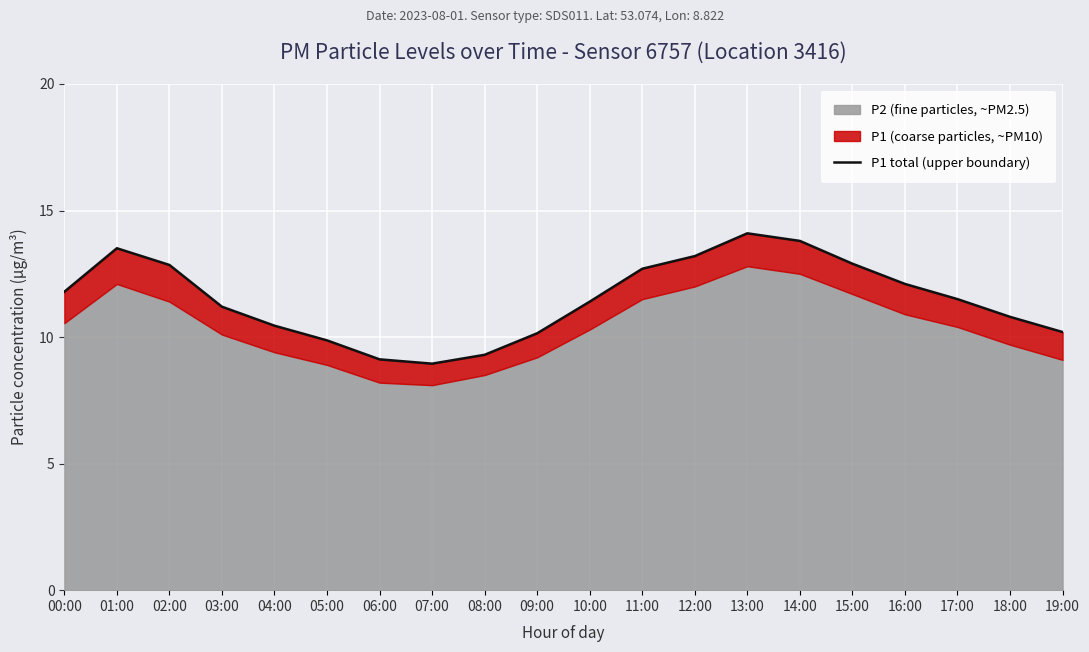

How many points are higher than both their immediate neighbors (excluding endpoints)?

2